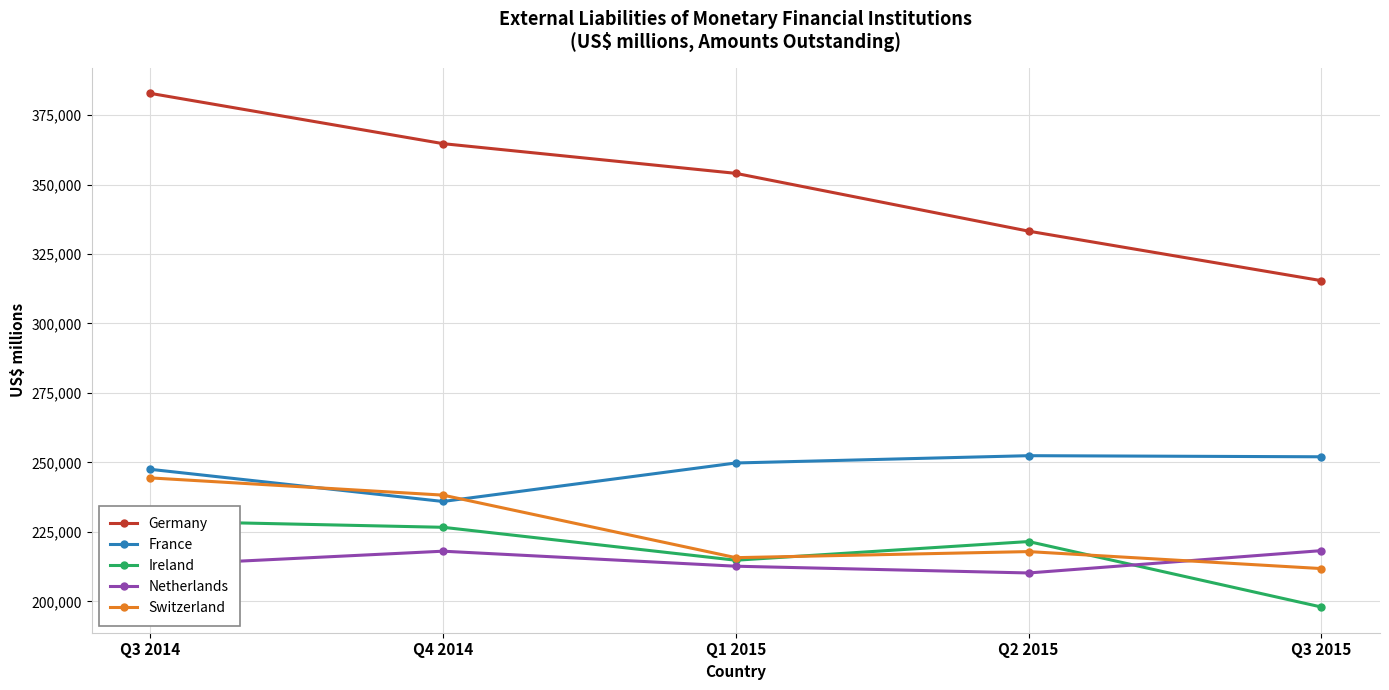

What is the average value of the Switzerland series?

225607